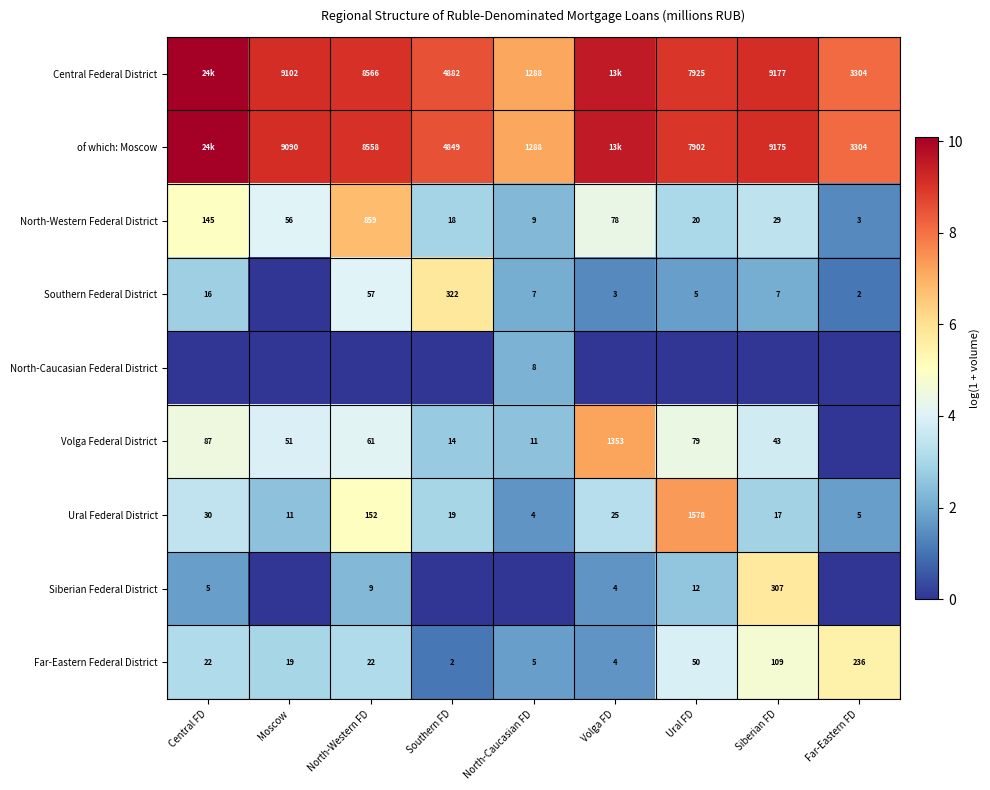

What is the total value across all series at North-Western FD?

43.5